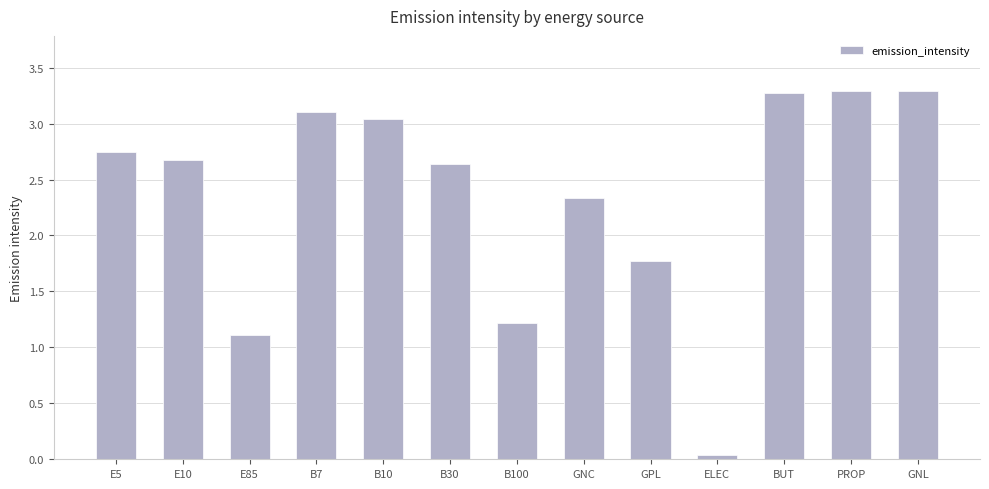

What is the ratio of the value at E85 to the value at GPL?

0.6